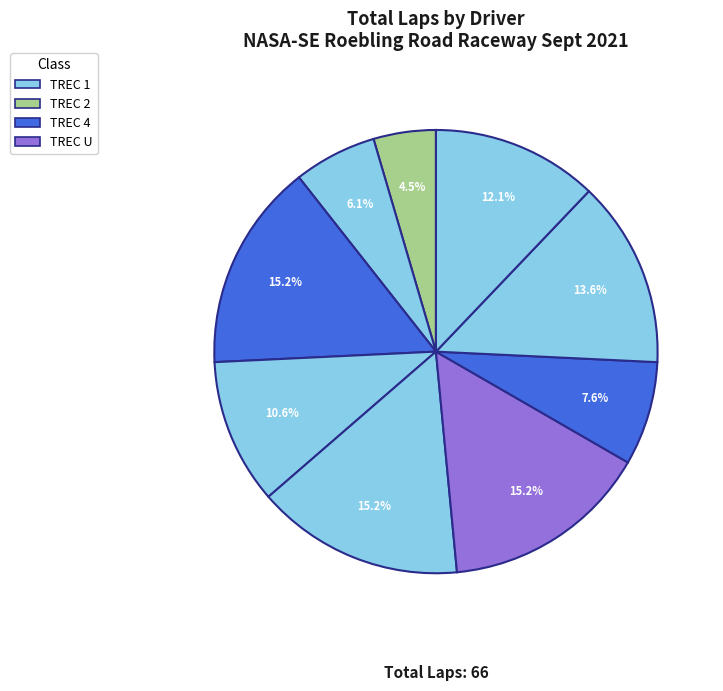

How many slices are in this pie chart?

9